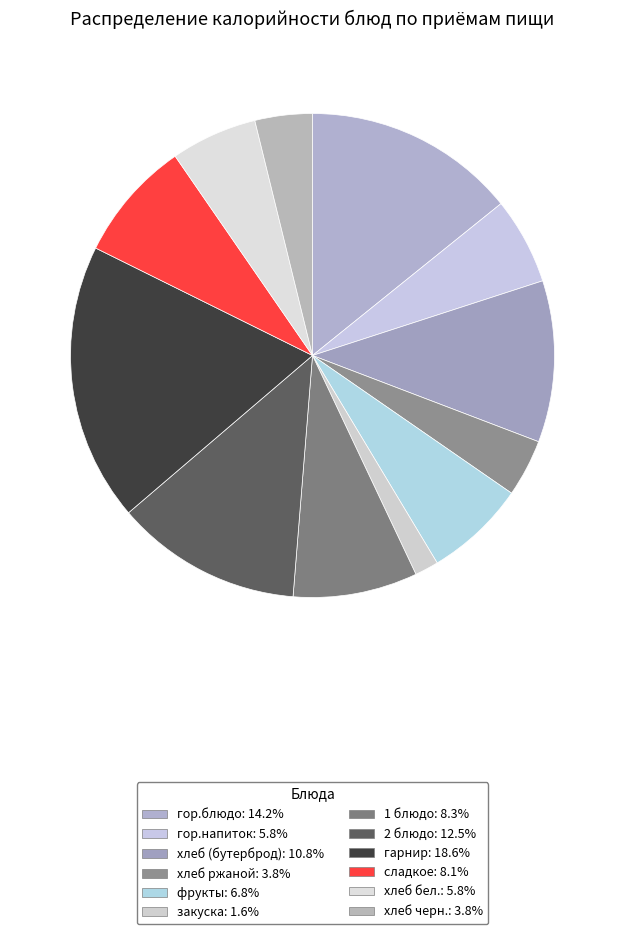

What portion of the pie excludes хлеб (бутерброд)?

89.2%